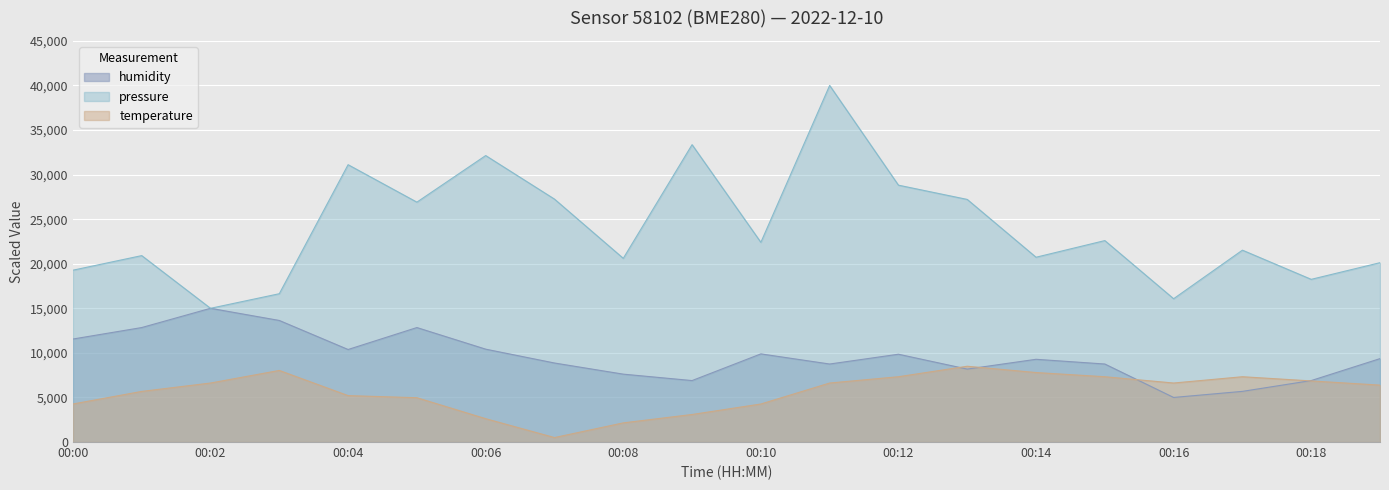

What is the value of the pressure point at the 6th from the left?

26907.7